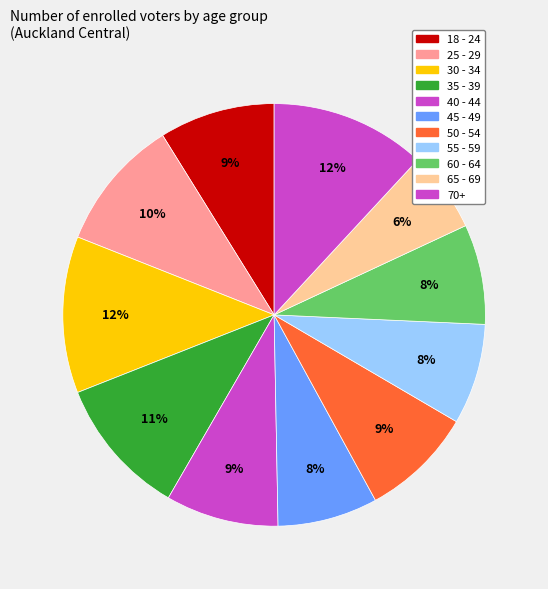

Count the number of slices in the pie.

11